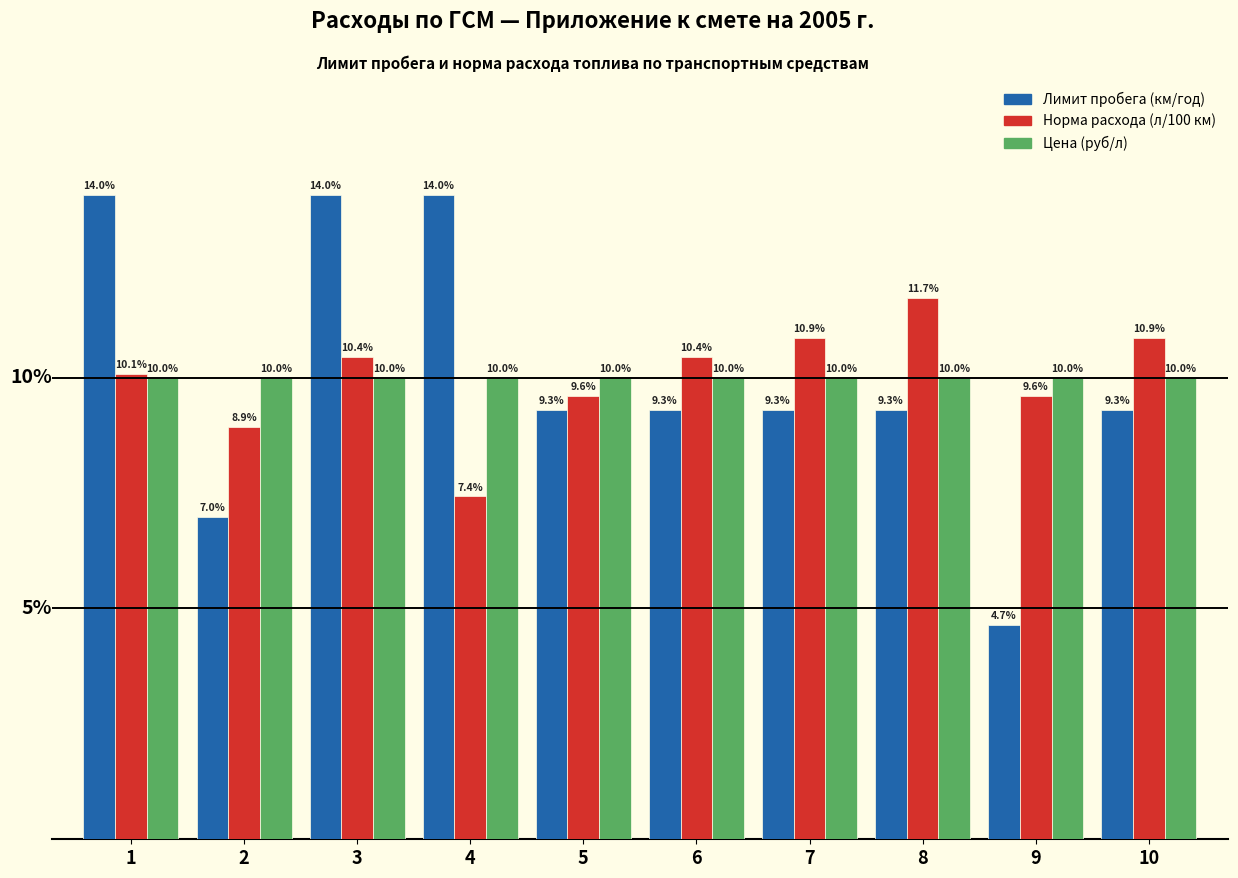

Does the chart contain stacked bars?

No